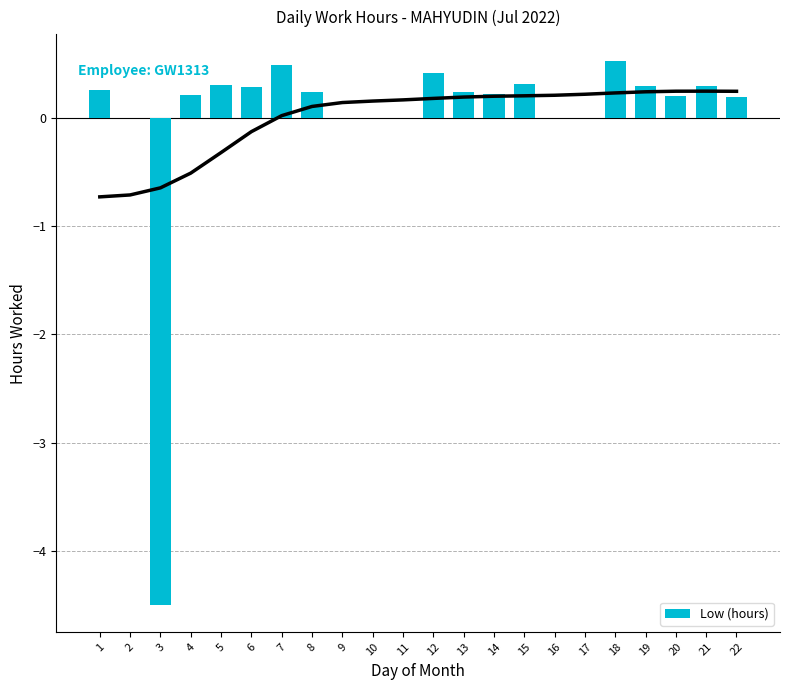

The value at 7 is 0.7. True or false?

False